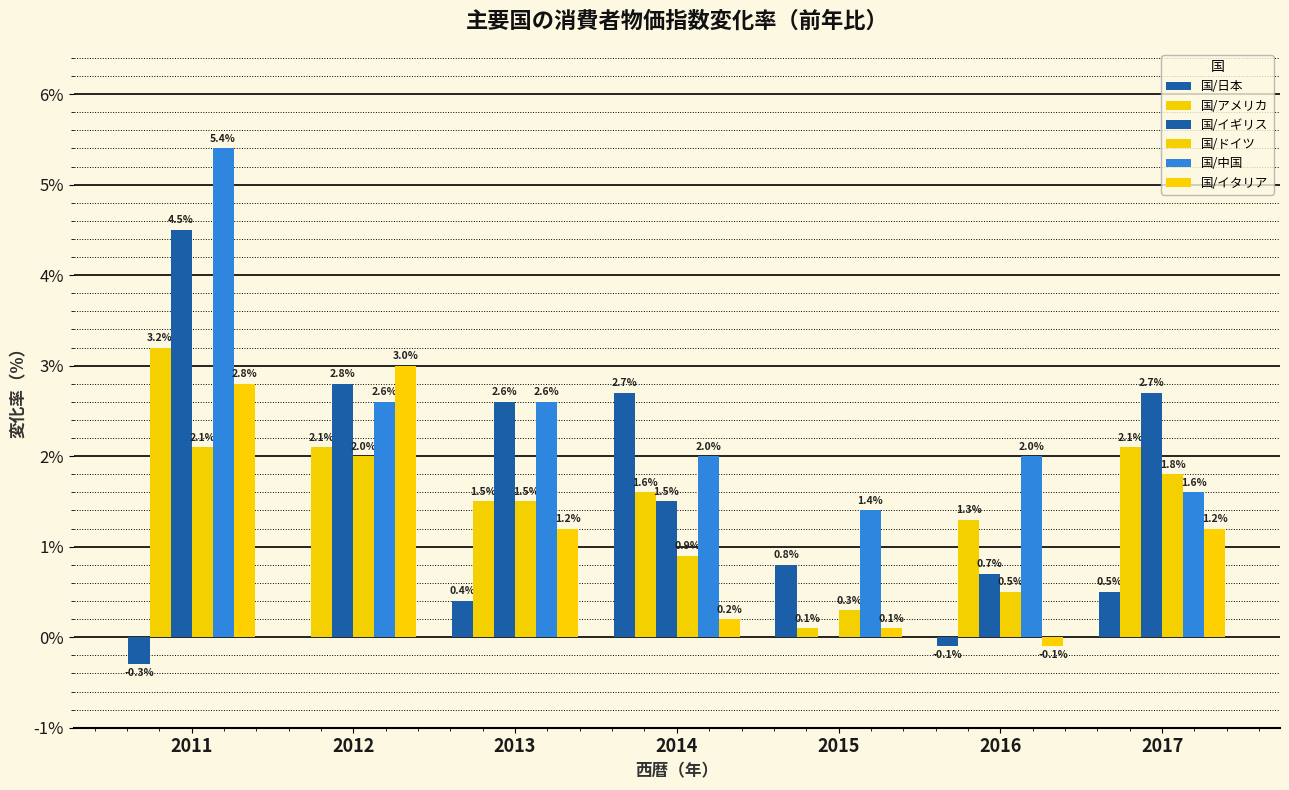

Count the number of categories in the chart.

7